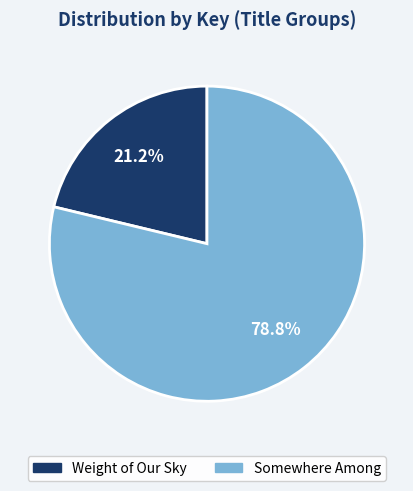

Is there a majority slice in this chart?

Yes